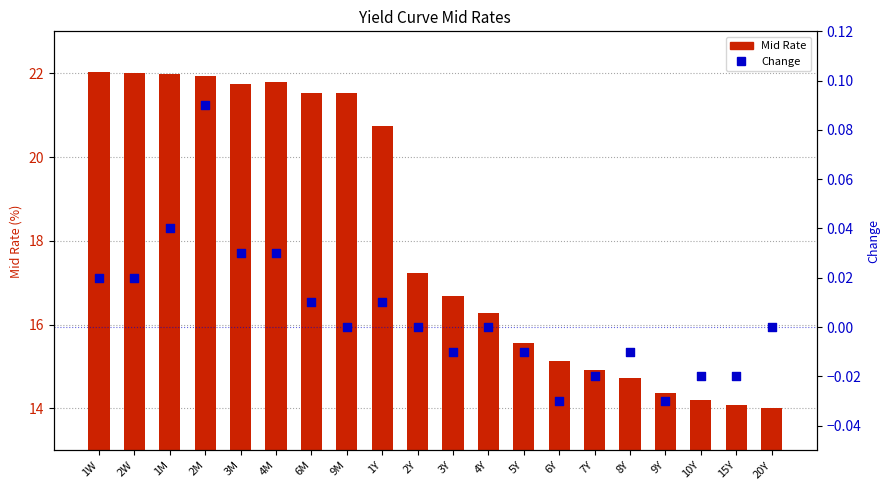

At which category is the sum across all series the highest?

1W